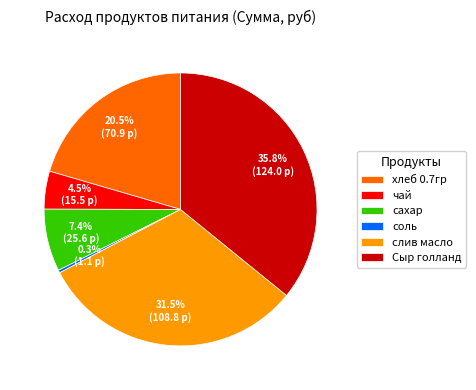

What is the largest slice in the pie chart?

Сыр голланд